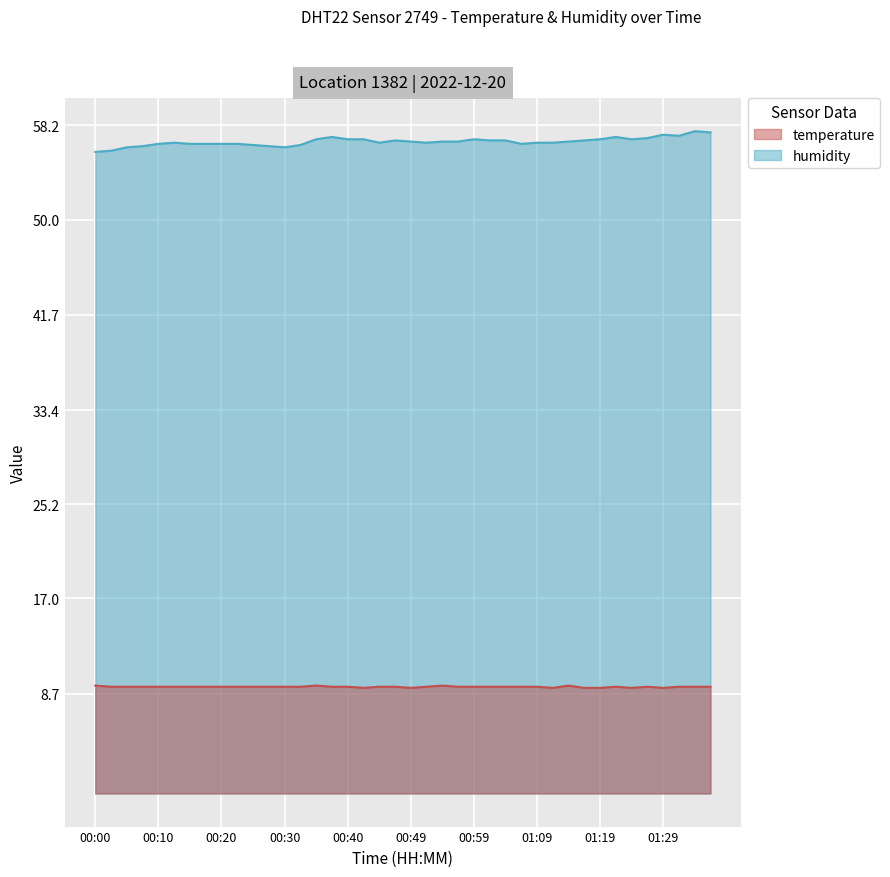

What is the label of the 21st point from the right?

00:47